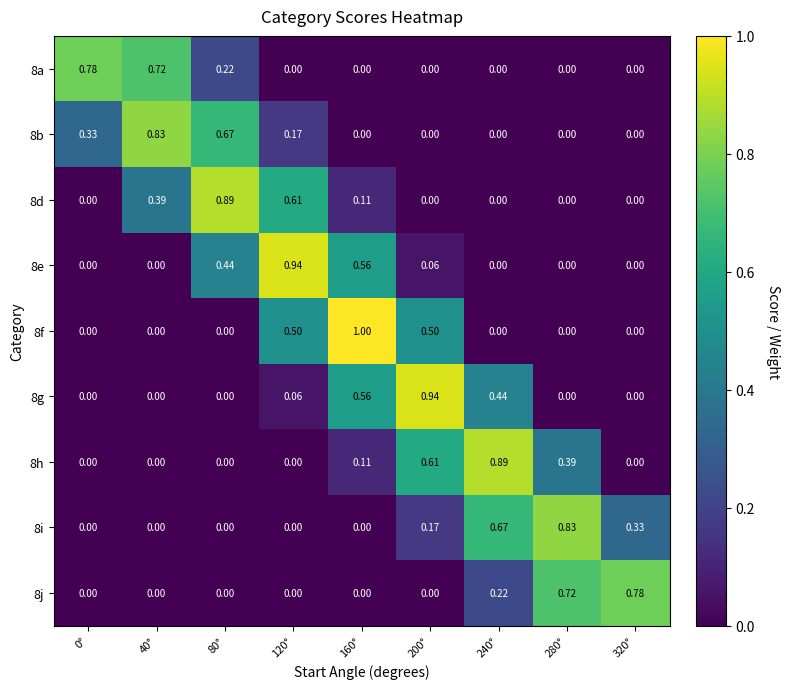

Count the number of data series in this chart.

9